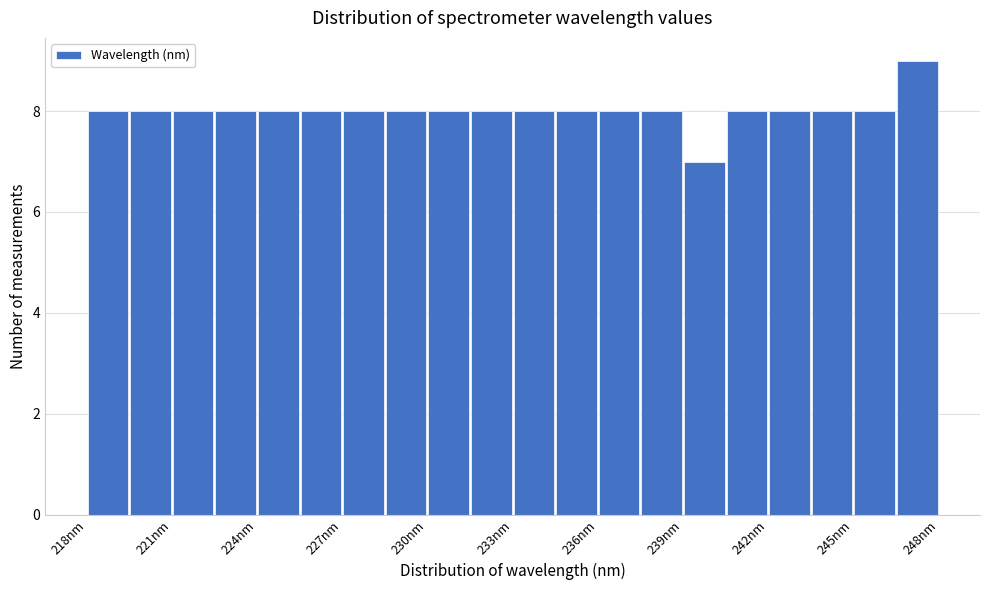

Around what value on the x-axis is the tallest bar? Give the approximate position of its centre, as read against the axis.

247.5